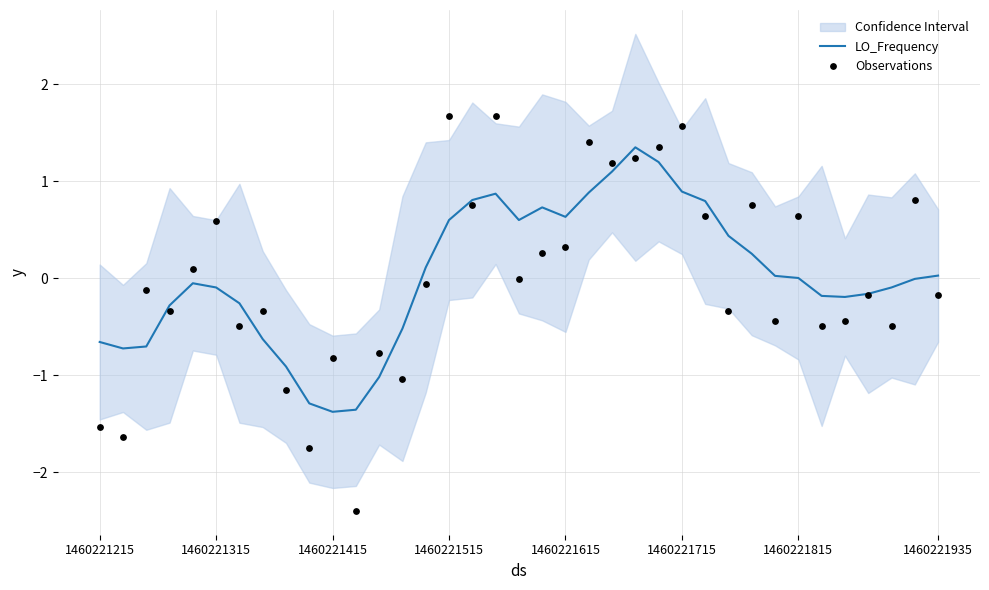

Which series has the largest total across all categories?

LO_Frequency